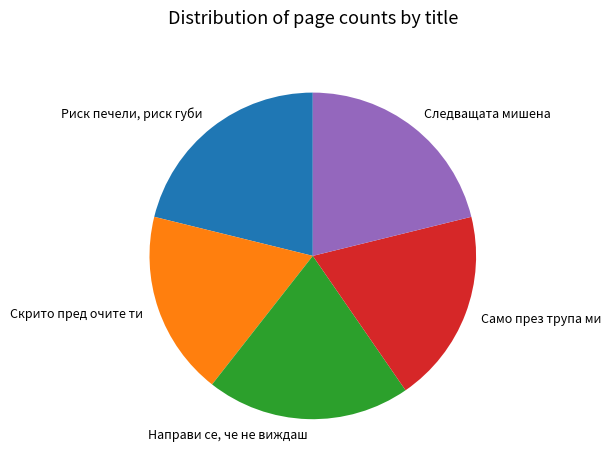

Do Скрито пред очите ти and Само през трупа ми together represent more than half of the pie?

No